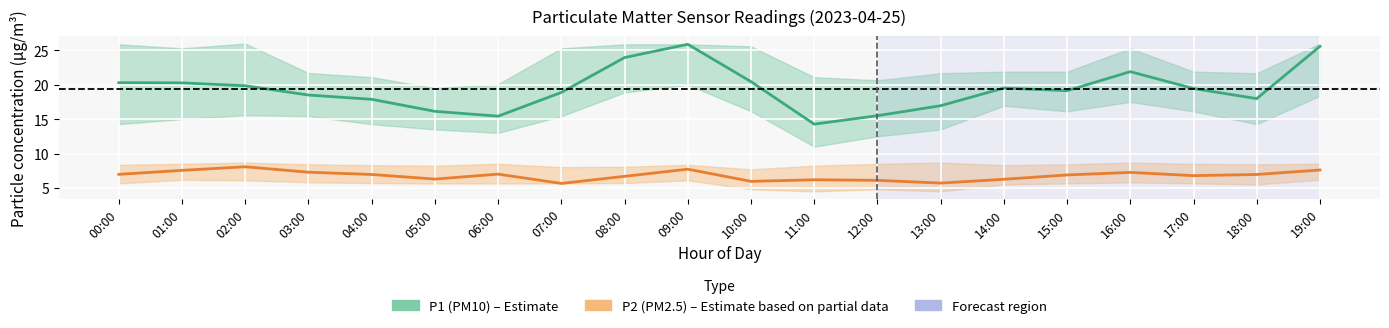

At which label does P2 (PM2.5) reach its peak?

02:00